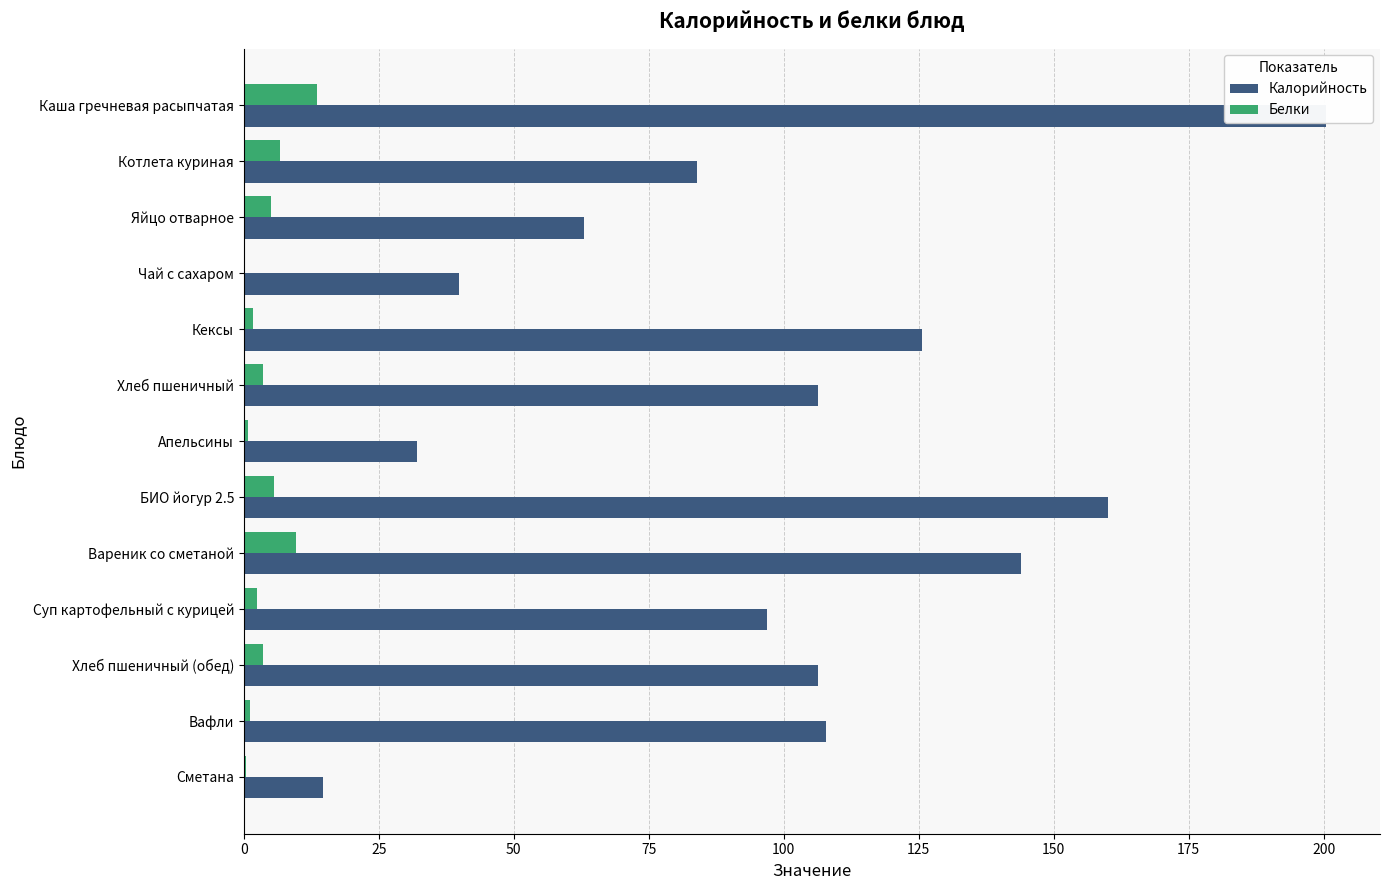

The value of Белки at Чай с сахаром is 0.0. True or false?

True